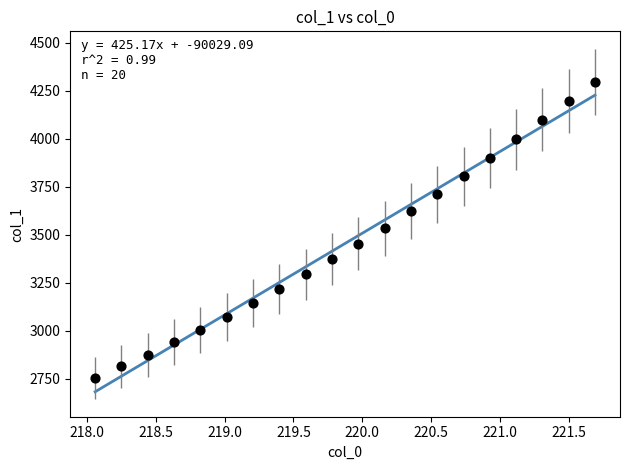

What is the range of X values (max minus min)?

3.6